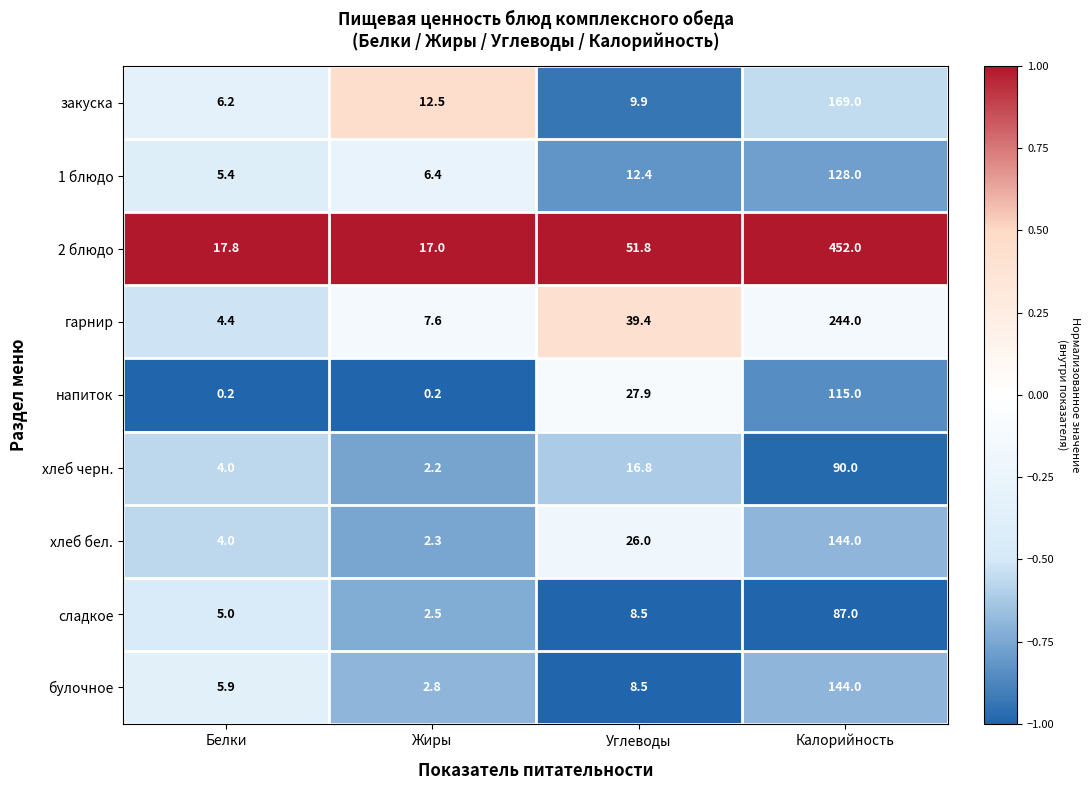

What is the sum of all гарнир values?

295.4